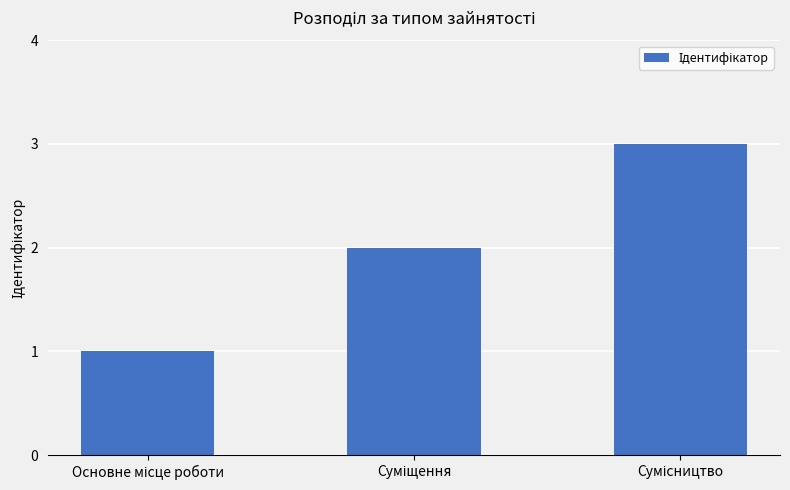

What is the greatest value displayed?

3